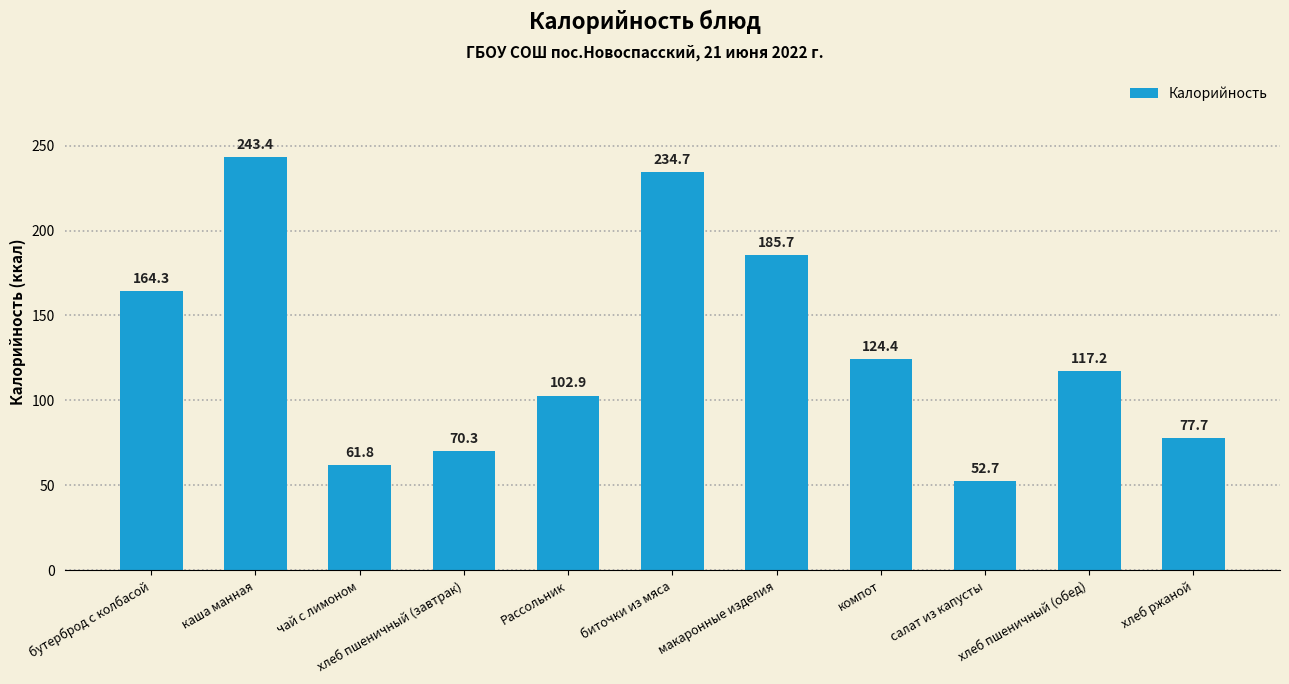

True or false: the data shows 78.9 at бутерброд с колбасой.

False